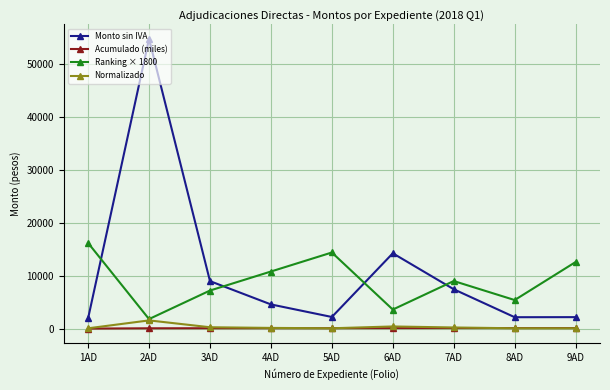

How many data points in Normalizado are above 129?

5